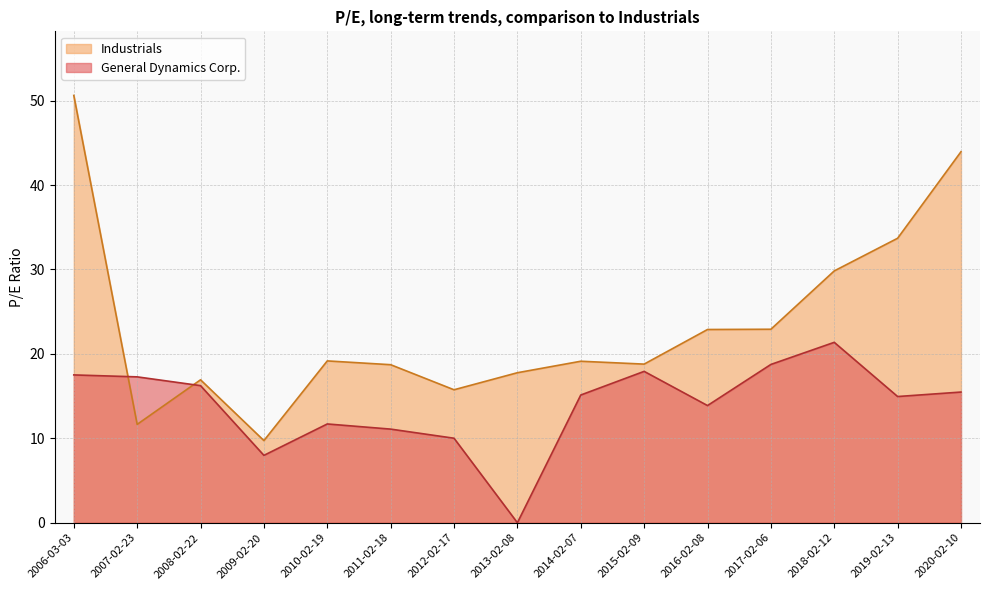

In General Dynamics Corp., how many points are higher than both neighbors (excluding endpoints)?

3